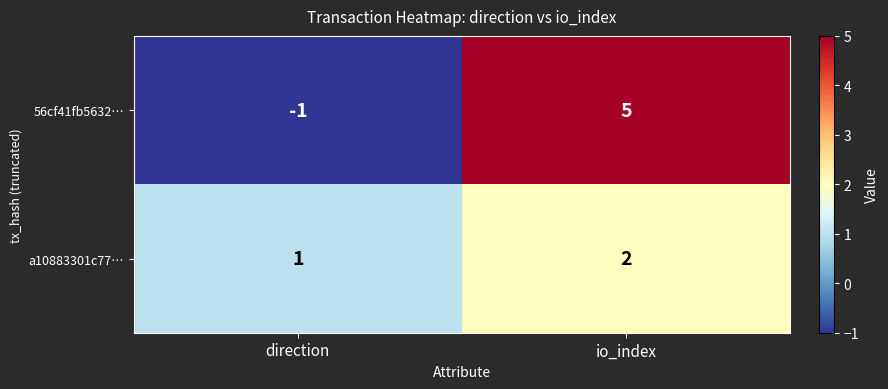

Which series has the largest range (max minus min)?

56cf41fb5632…